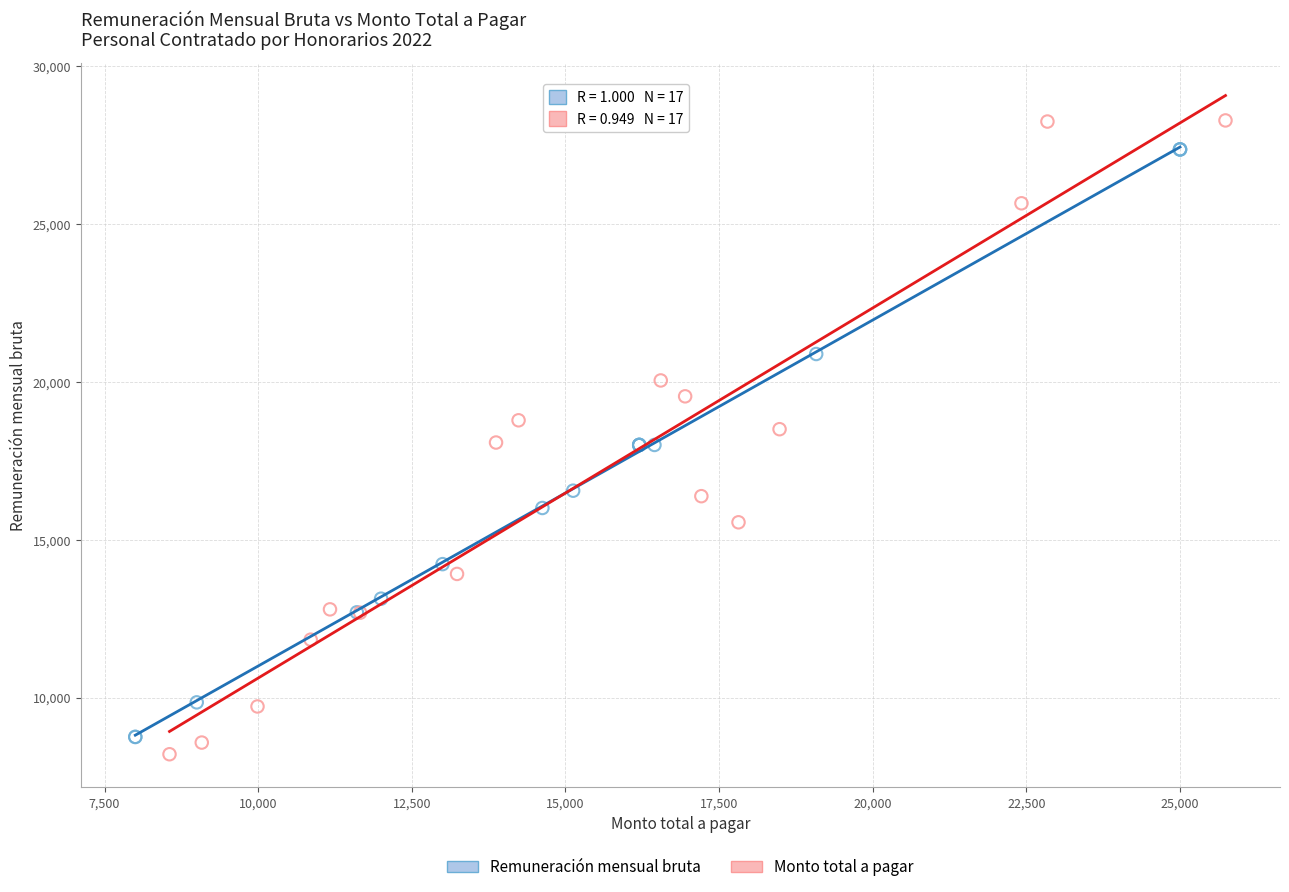

Which series has the largest Y range (max minus min)?

Monto total a pagar